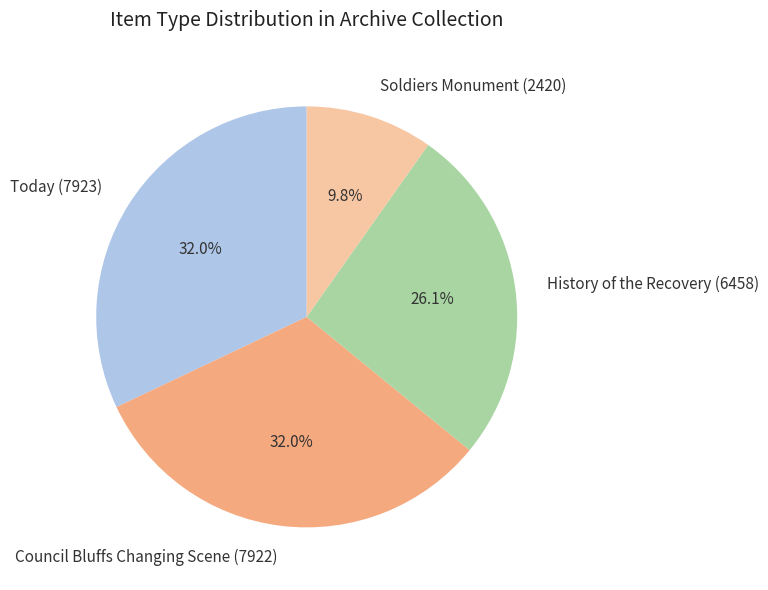

How many slices are in this pie chart?

4